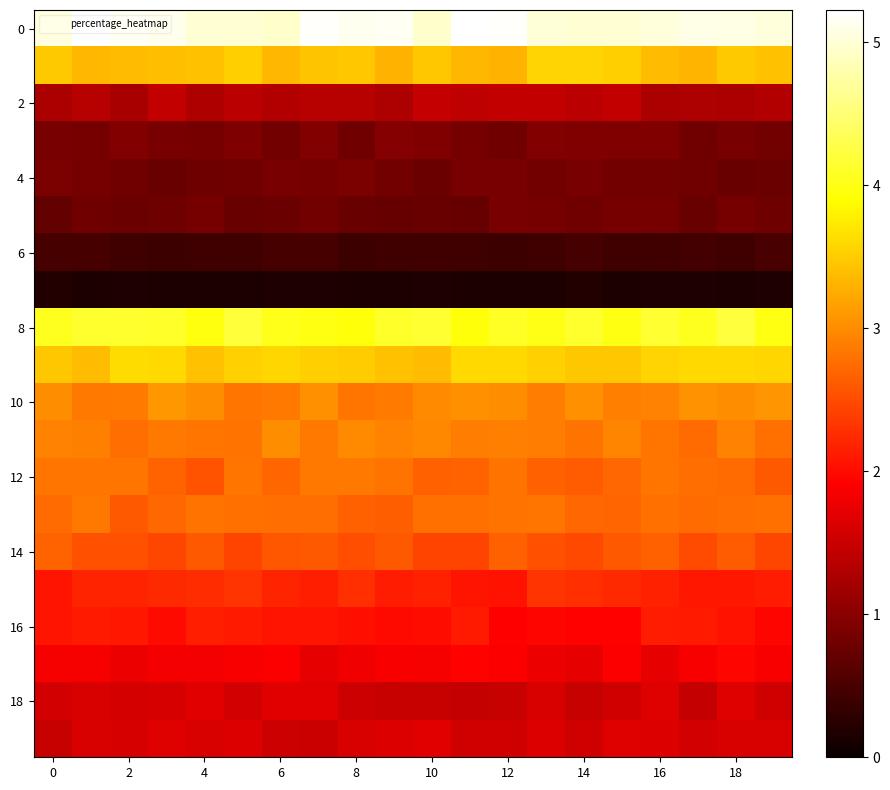

What is the smallest value displayed?

0.1